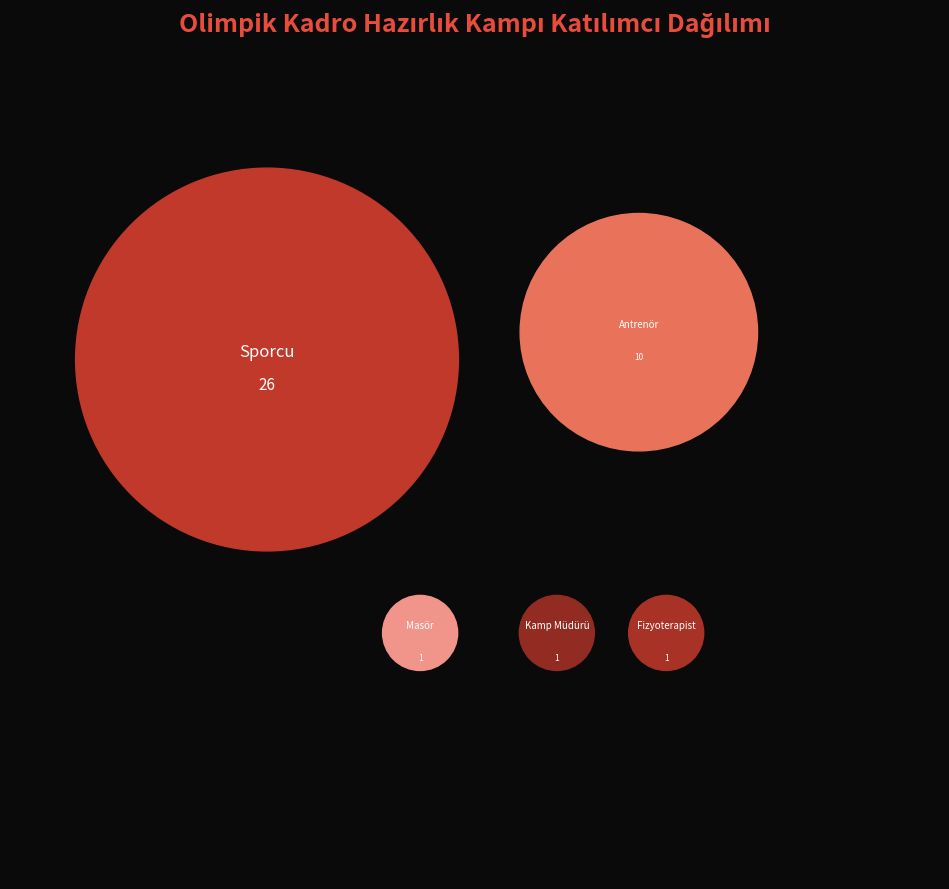

What portion of the pie excludes Sporcu?

33.3%